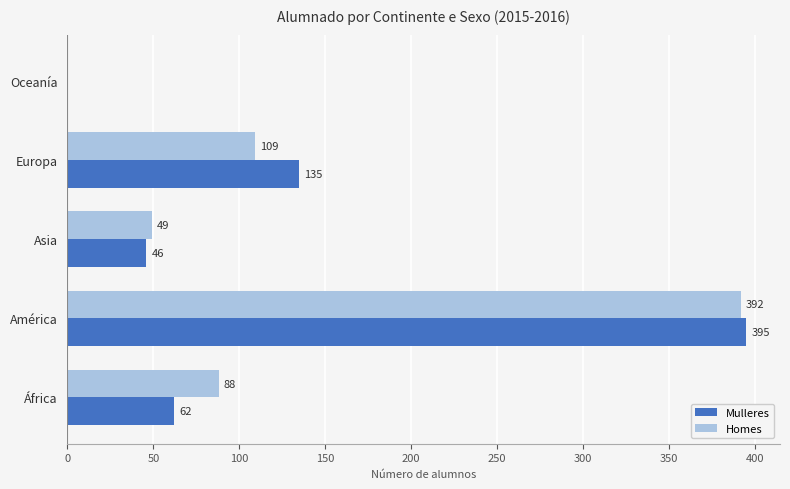

Is it true that Homes equals 147 at África?

False